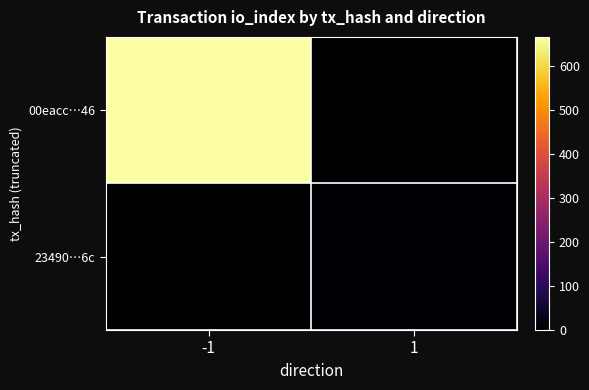

What is the maximum value shown in the chart?

665